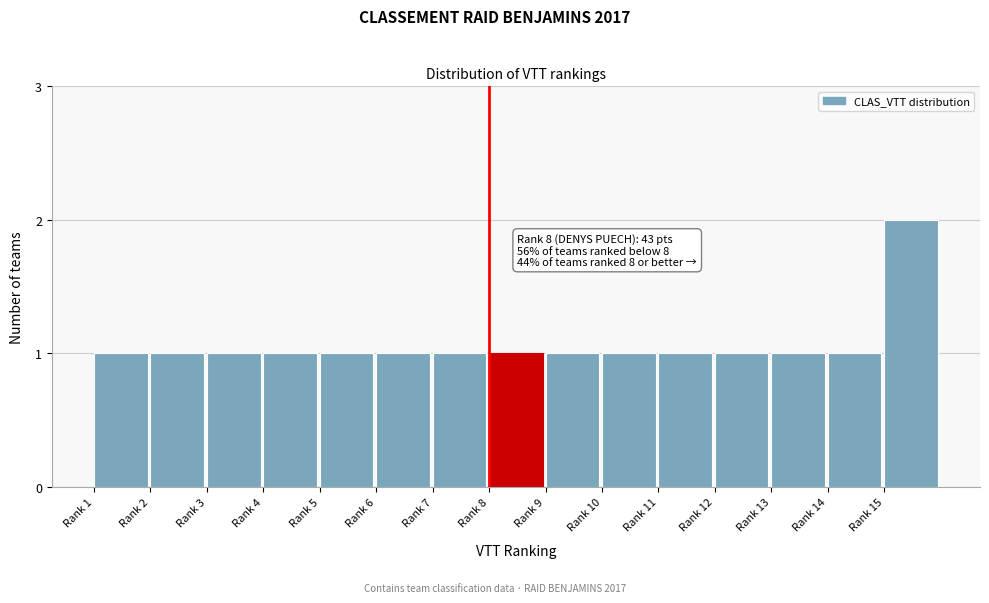

Reading right to left, transcribe all the data shown in this chart.

Rank 15=2	Rank 14=1	Rank 13=1	Rank 12=1	Rank 11=1	Rank 10=1	Rank 9=1	Rank 8=1	Rank 7=1	Rank 6=1	Rank 5=1	Rank 4=1	Rank 3=1	Rank 2=1	Rank 1=1